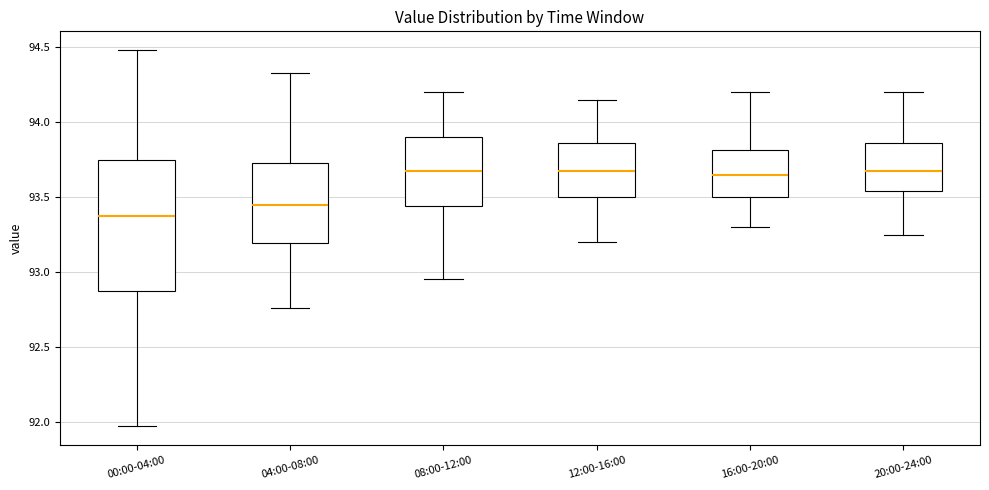

Where does the lower whisker of the box for 20:00-24:00 end on the y-axis? The values are not printed on the chart, so give them approximately, as read against the axis.

93.25